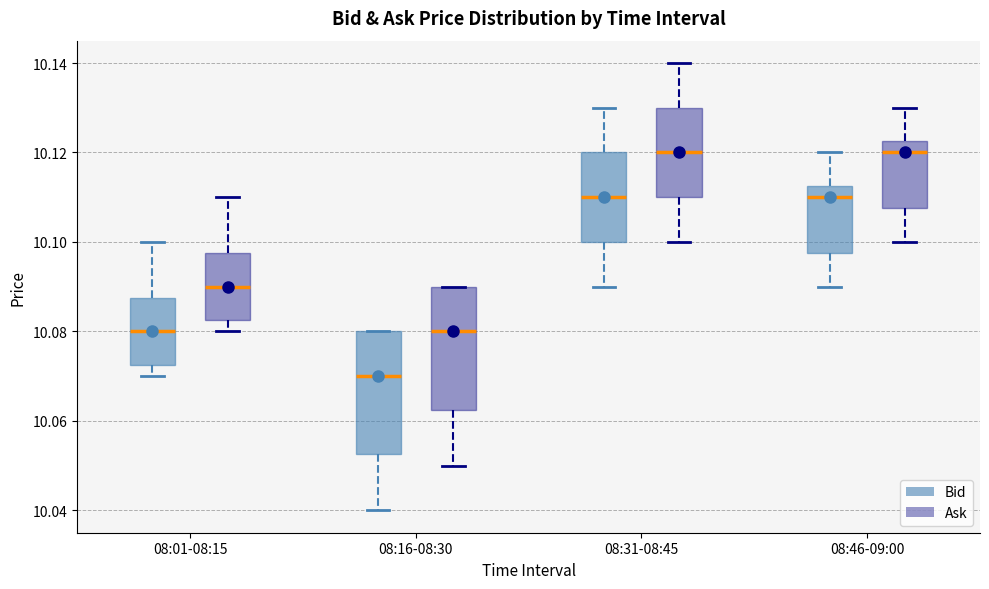

Reading left to right, read every box against the y-axis: the position of its median line, the range the box covers, and the ends of its whiskers. The values are not printed on the chart, so give them approximately, as read against the axis.

08:01-08:15 (Bid): median 10.080, box 10.072 to 10.088, whiskers 10.070 to 10.100
08:01-08:15 (Ask): median 10.090, box 10.082 to 10.098, whiskers 10.080 to 10.110
08:16-08:30 (Bid): median 10.070, box 10.052 to 10.080, whiskers 10.040 to 10.080
08:16-08:30 (Ask): median 10.080, box 10.062 to 10.090, whiskers 10.050 to 10.090
08:31-08:45 (Bid): median 10.110, box 10.100 to 10.120, whiskers 10.090 to 10.130
08:31-08:45 (Ask): median 10.120, box 10.110 to 10.130, whiskers 10.100 to 10.140
08:46-09:00 (Bid): median 10.110, box 10.098 to 10.112, whiskers 10.090 to 10.120
08:46-09:00 (Ask): median 10.120, box 10.108 to 10.122, whiskers 10.100 to 10.130